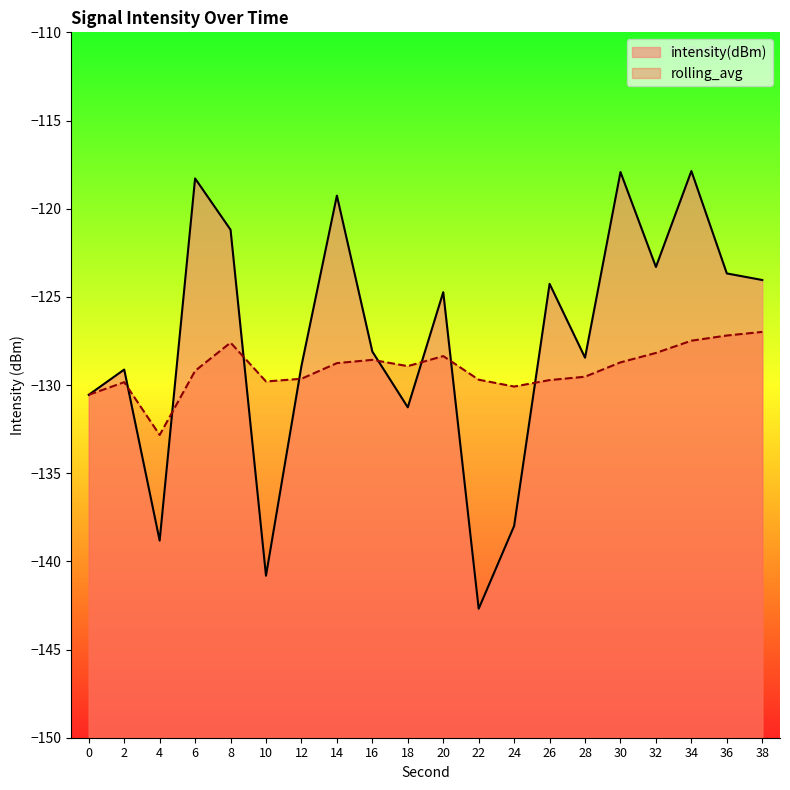

What is the total value across all series at 36?

-250.9